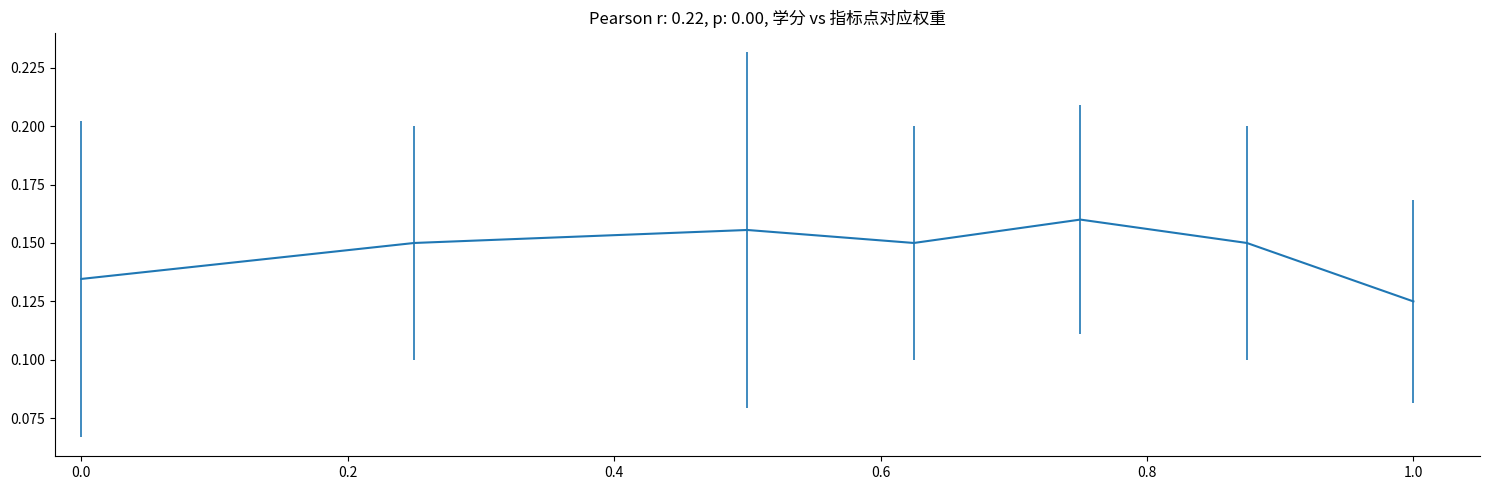

How many values are between 0 and 1?

7